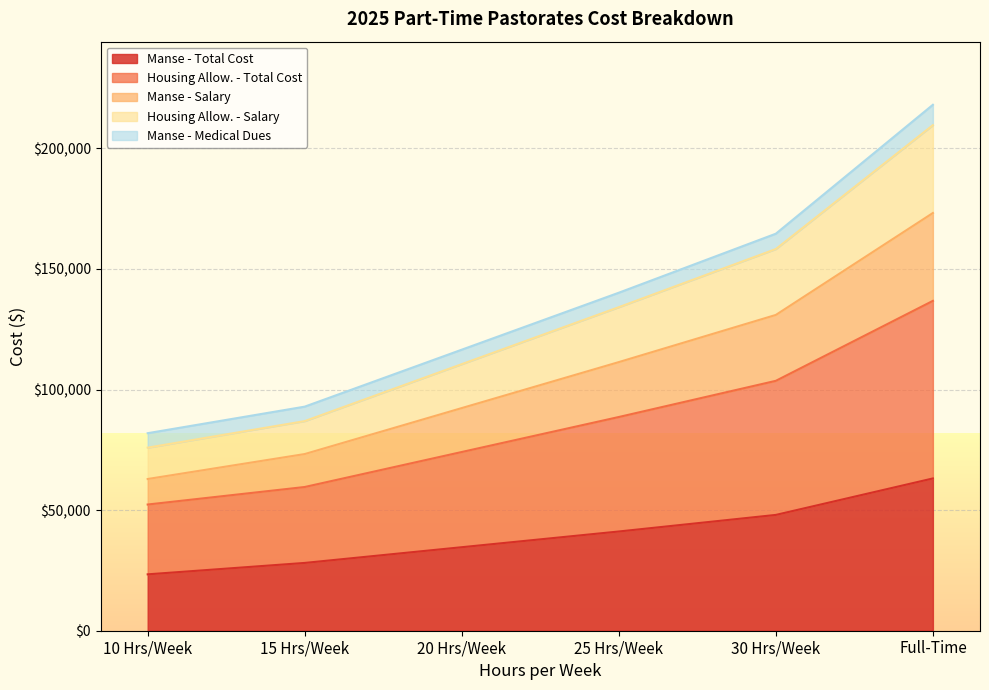

What is the total value across all series at 25 Hrs/Week?

140172